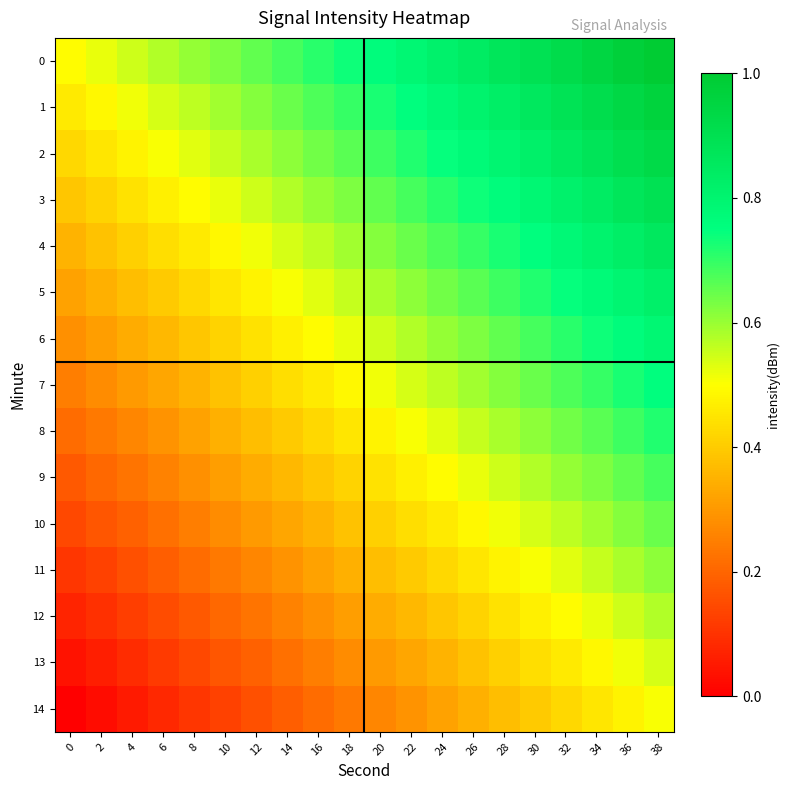

Between 30 and 12, which is larger?

30